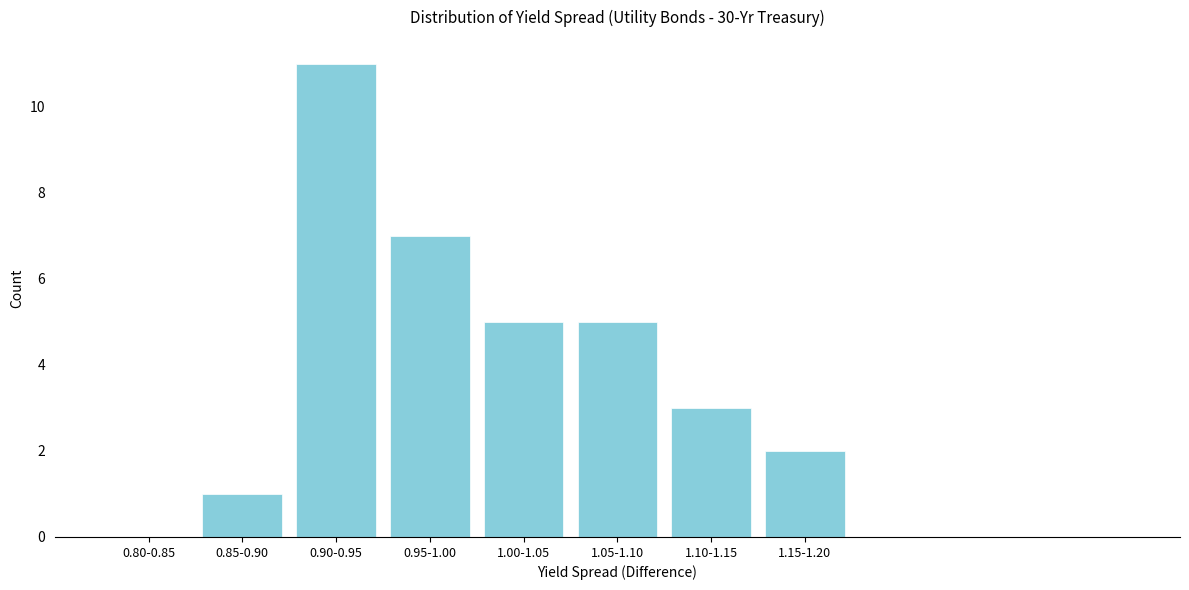

Reading left to right, list all the values displayed in this chart.

0.80-0.85=0	0.85-0.90=1	0.90-0.95=11	0.95-1.00=7	1.00-1.05=5	1.05-1.10=5	1.10-1.15=3	1.15-1.20=2